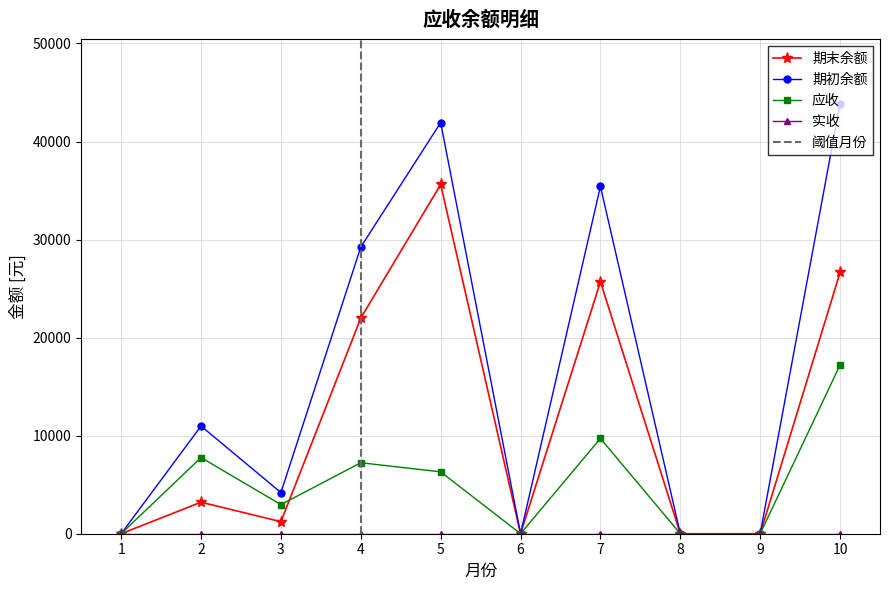

Where is the first local minimum for 期末余额?

3